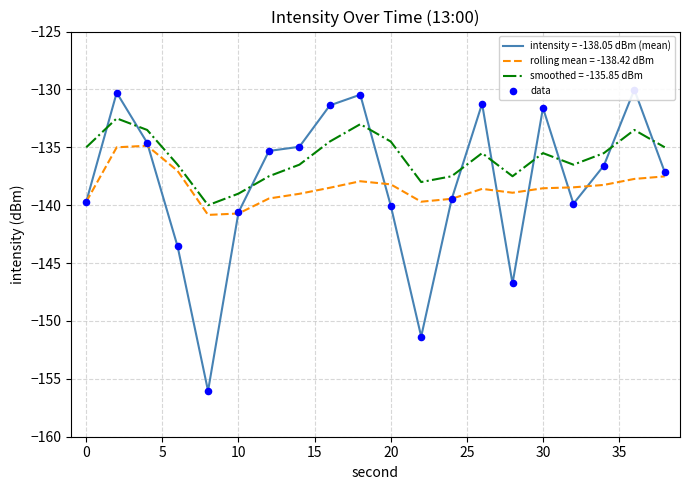

What is the highest value of the rolling mean = -138.42 dBm series?

-134.9